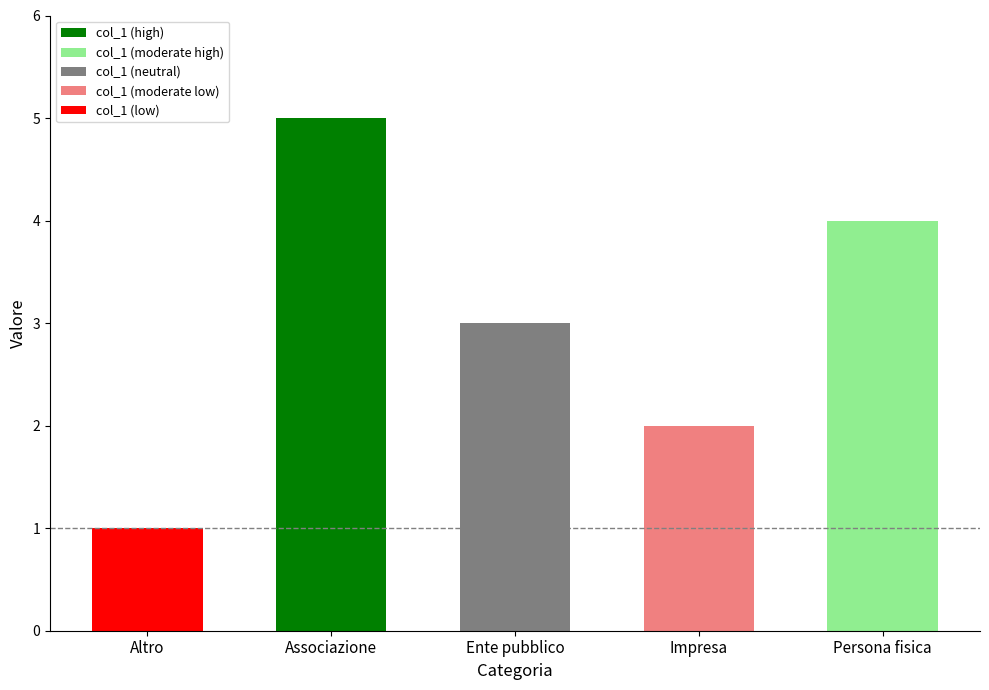

Where does the data first go above 3?

Associazione